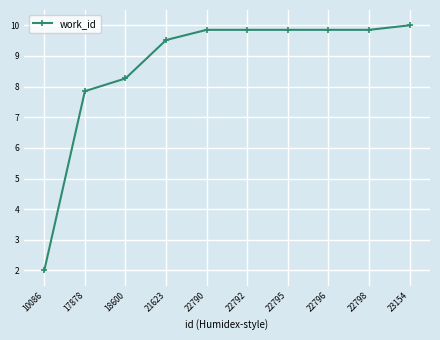

What is the ratio of the value at 22792 to the value at 10086?

4.9